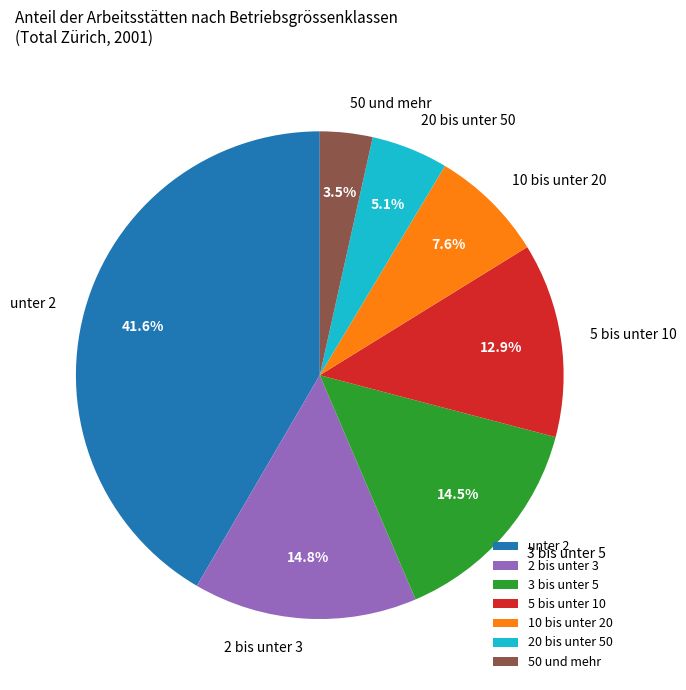

Is there any slice that represents more than half of the pie?

No